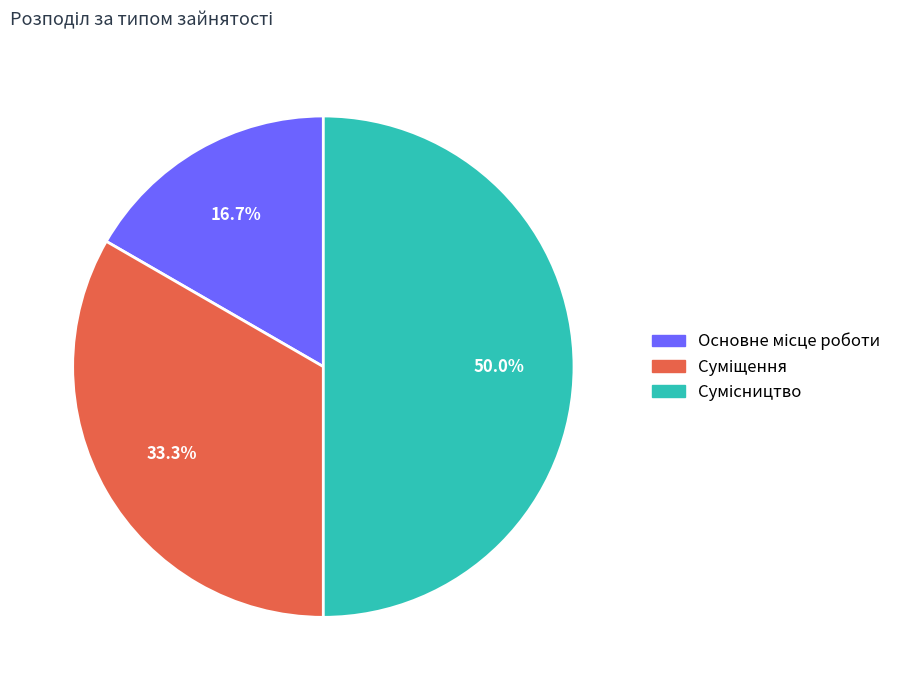

How many segments does this pie chart have?

3